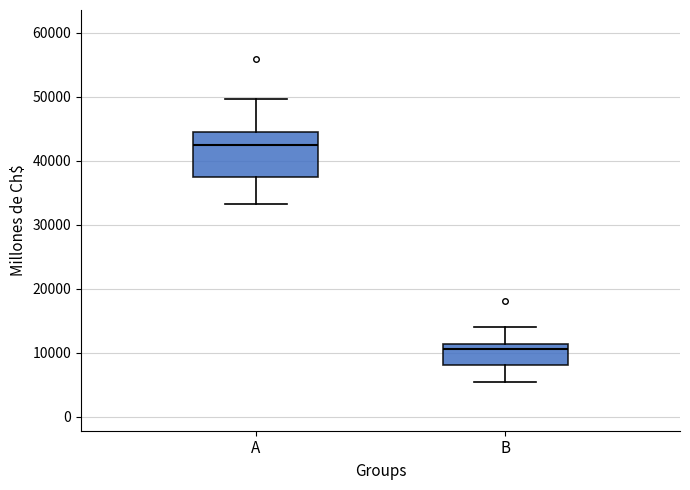

Where is the lower edge of the box for B on the y-axis? The values are not printed on the chart, so give them approximately, as read against the axis.

8000